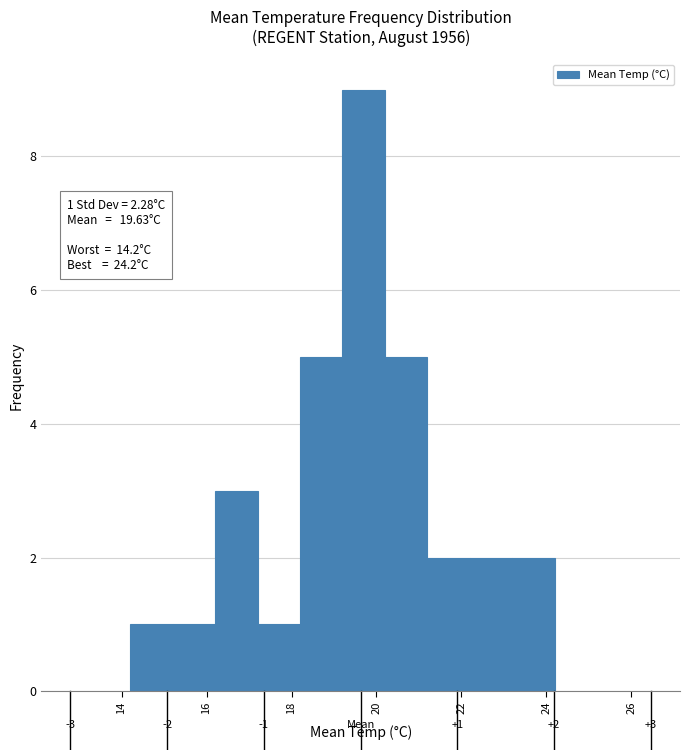

Which range on the x-axis has the tallest bar?

19.2 to 20.2